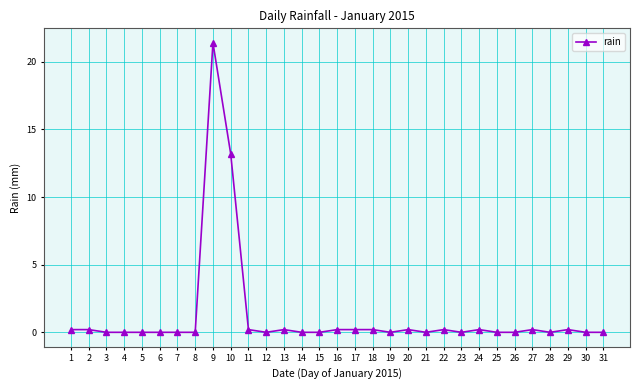

True or false: there are more than 2 points higher than both neighbors.

True